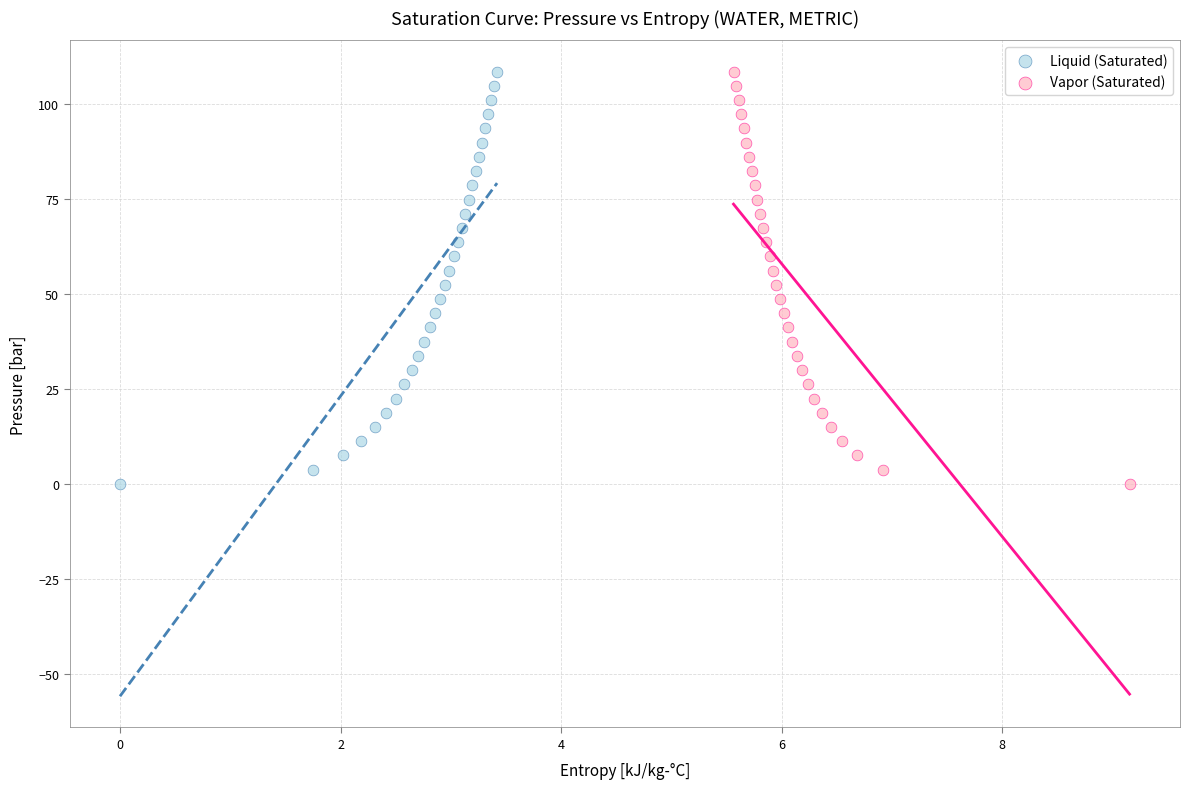

What are all the series names shown in the legend?

Liquid (Saturated), Vapor (Saturated)